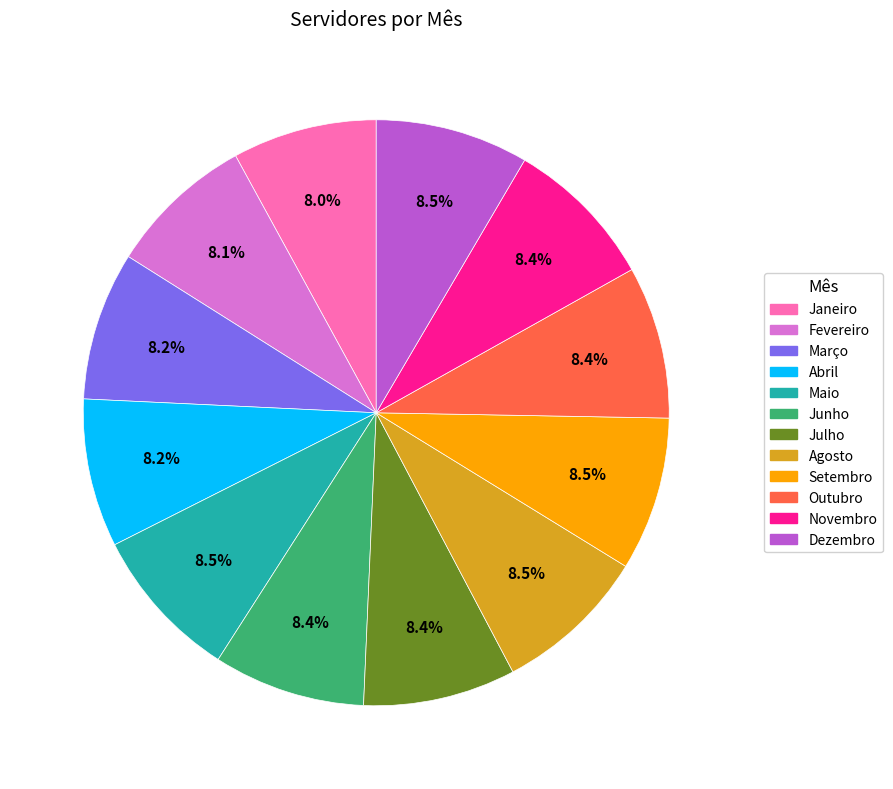

To the nearest percent, what portion does Julho represent?

8%